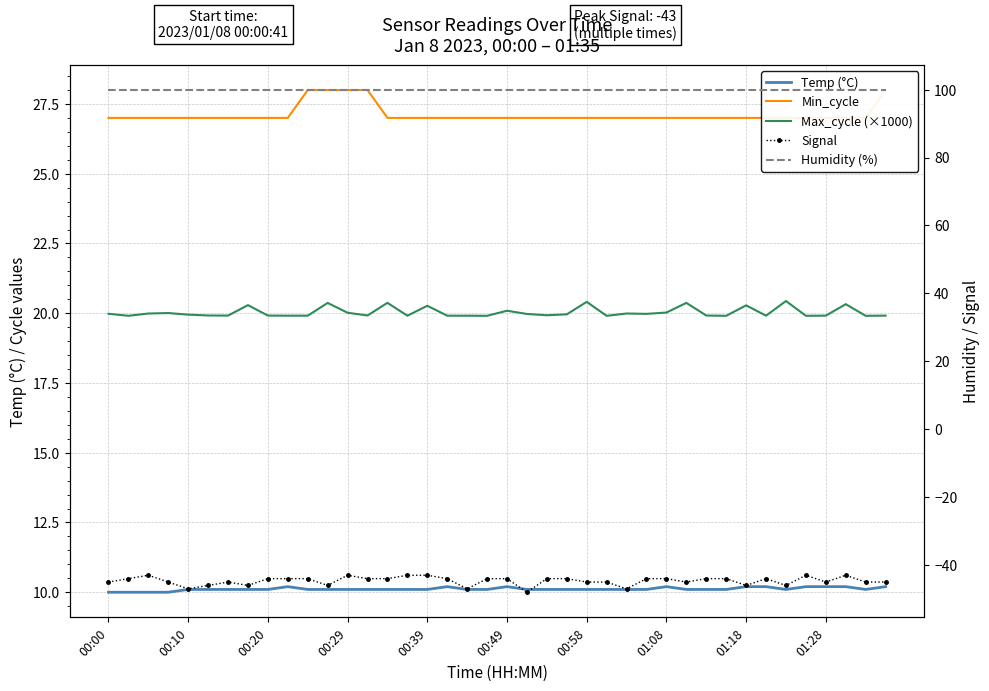

How many lines are shown in the chart?

5